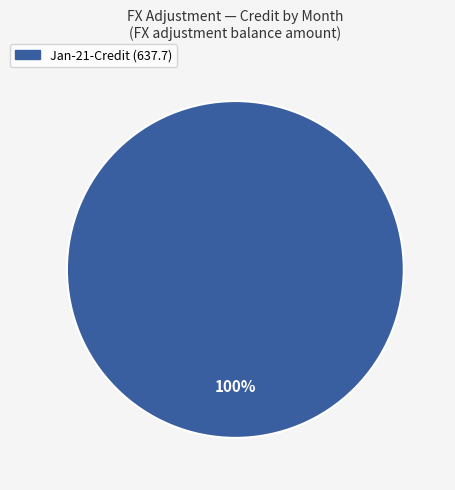

Is there a majority slice in this chart?

Yes